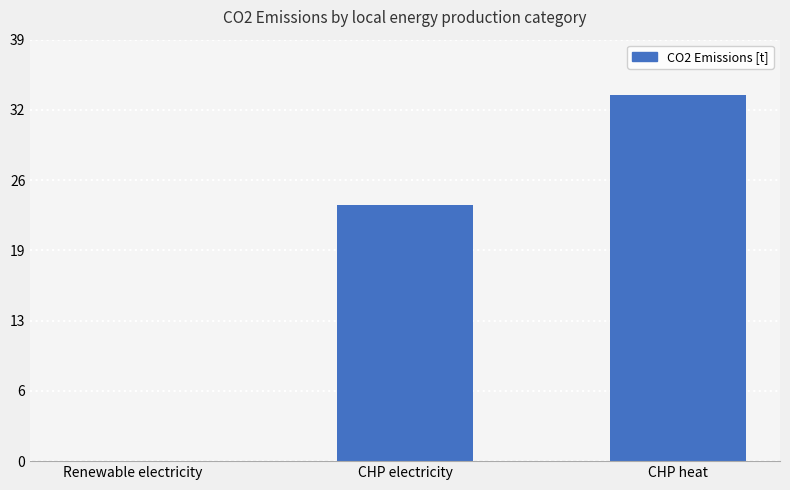

Rank the categories by value from highest to lowest.

CHP heat, CHP electricity, Renewable electricity